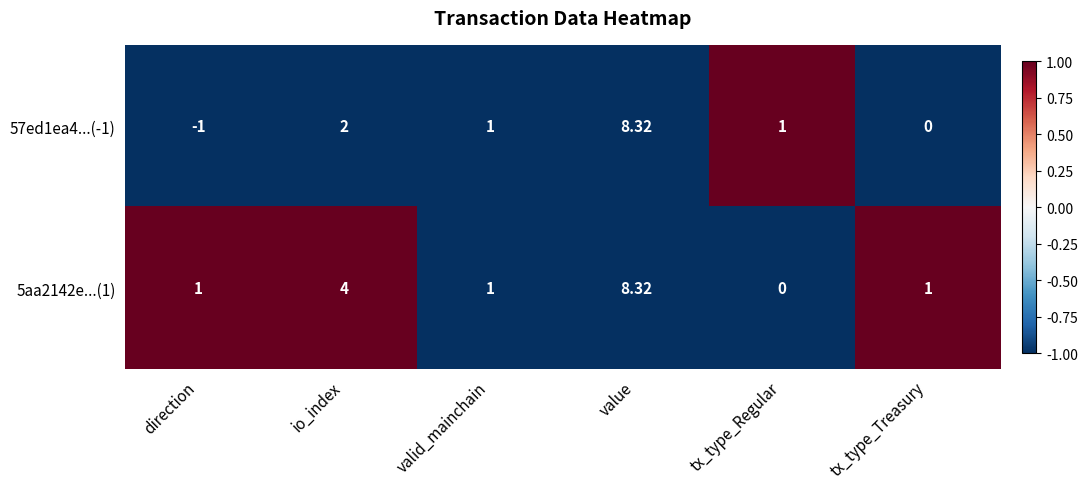

Where is 5aa2142e...(1) nearest to the value 4?

io_index